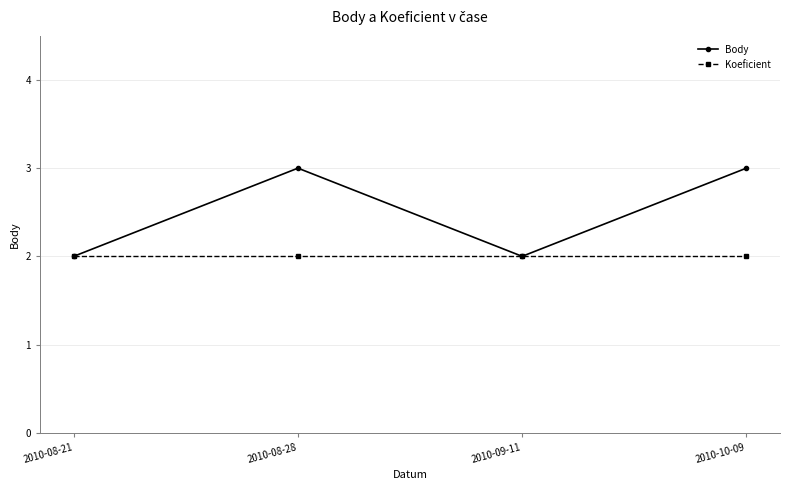

What is the total value across all series at 2010-10-09?

5